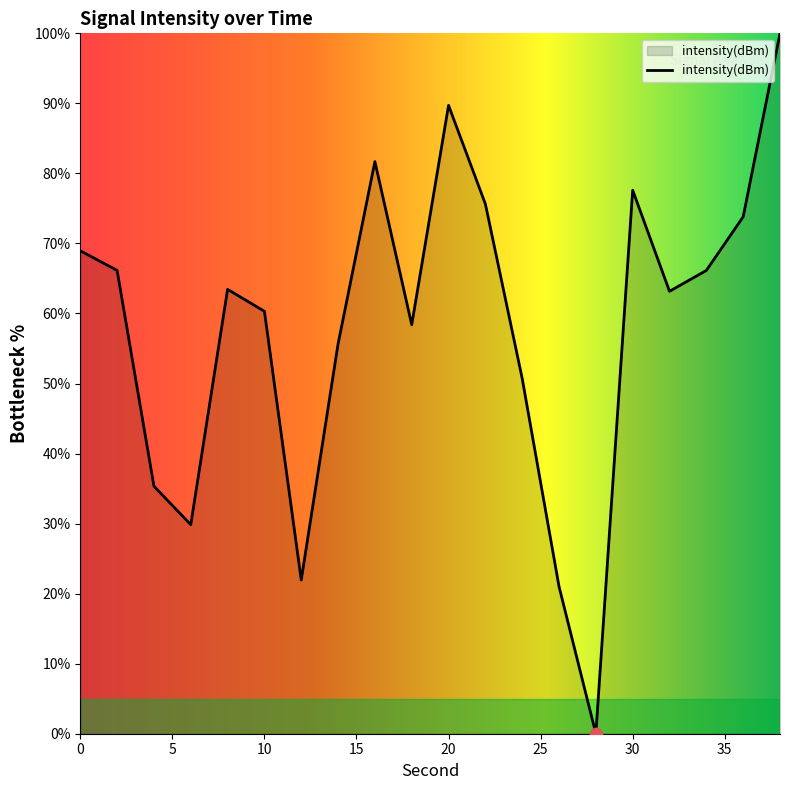

What is the maximum value shown in the chart?

100.0